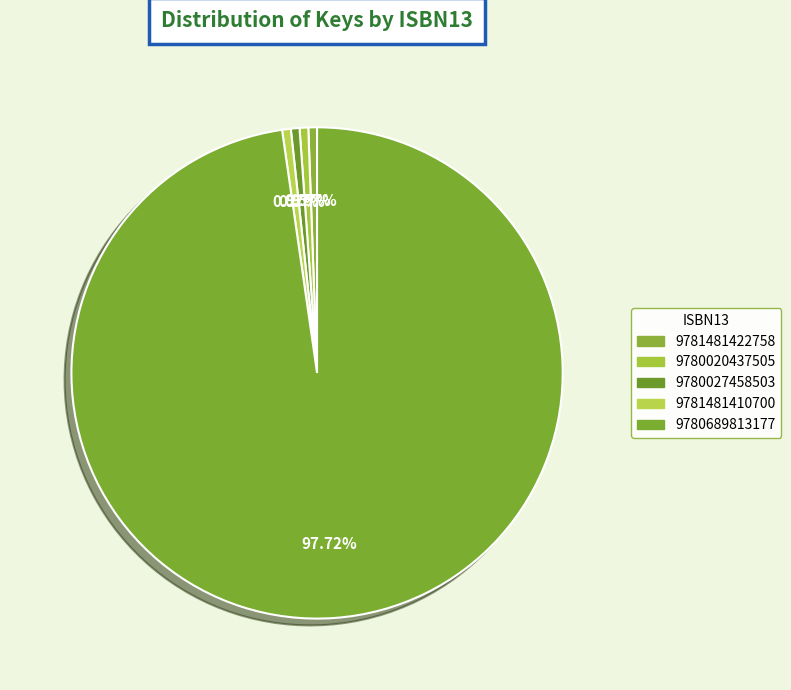

Is there a majority slice in this chart?

Yes